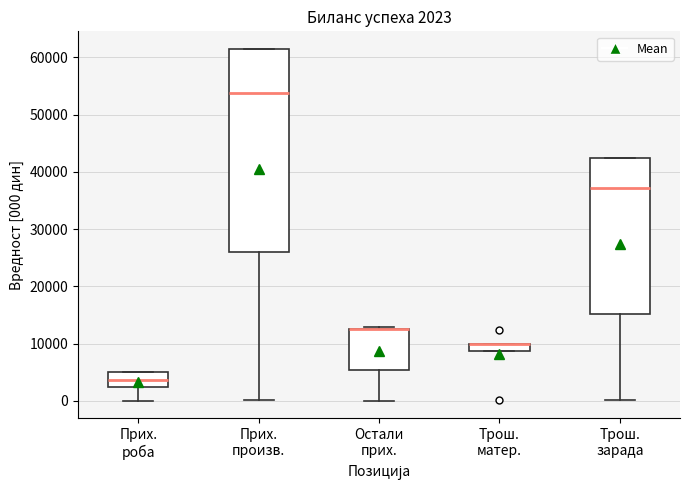

Which box is the tallest, from its lower edge to its upper edge?

Прих. произв.